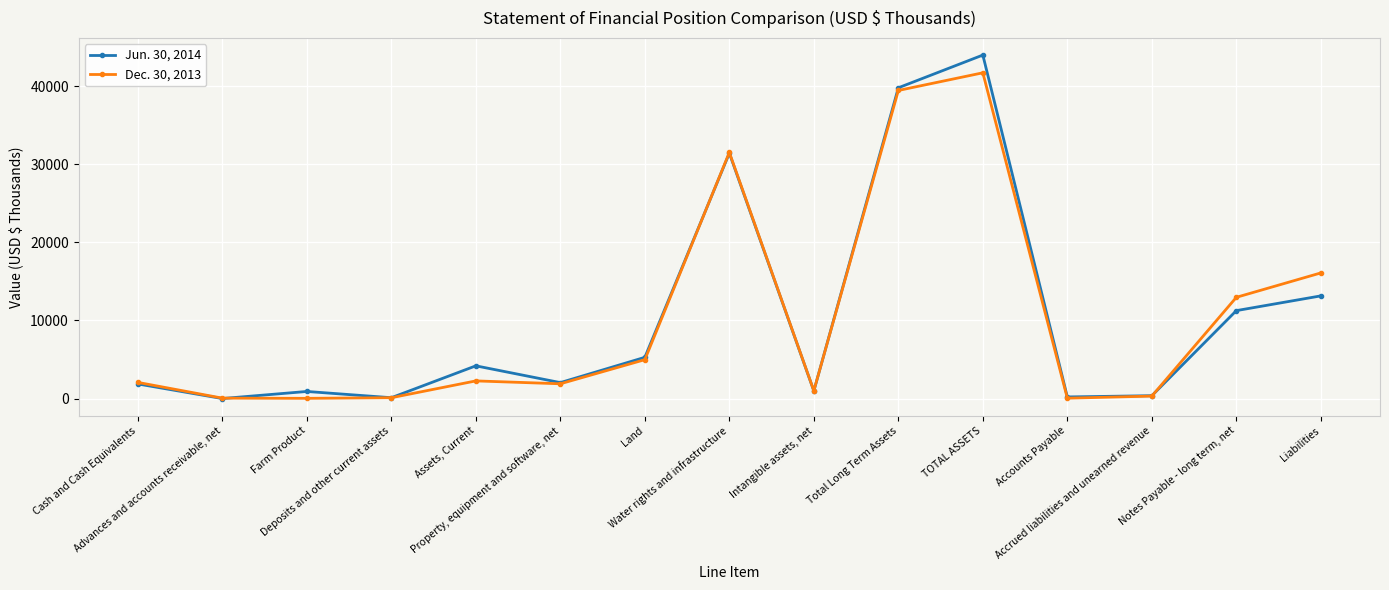

What is the average value of the Dec. 30, 2013 series?

10296